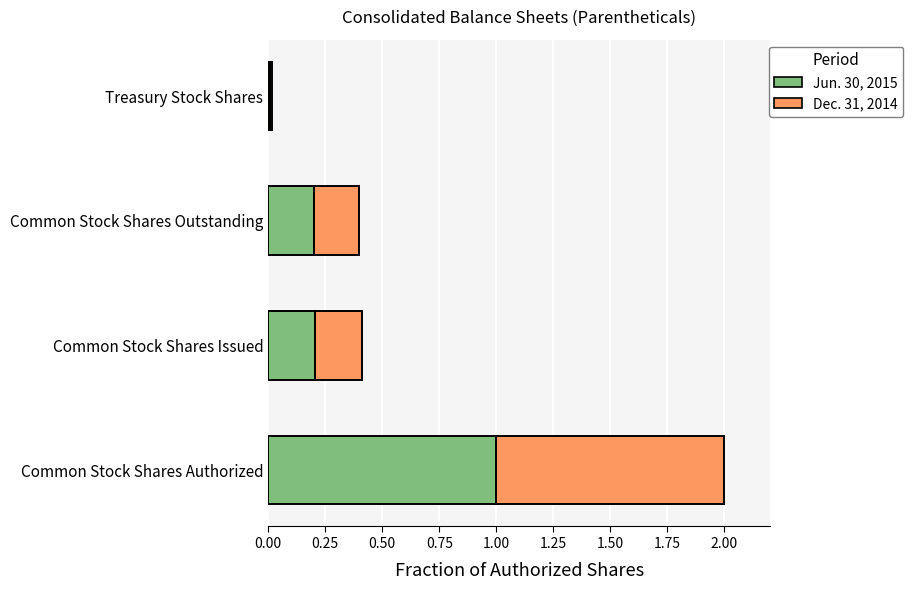

What is the sum of the Jun. 30, 2015 values at Common Stock Shares Authorized and Common Stock Shares Issued?

1.2